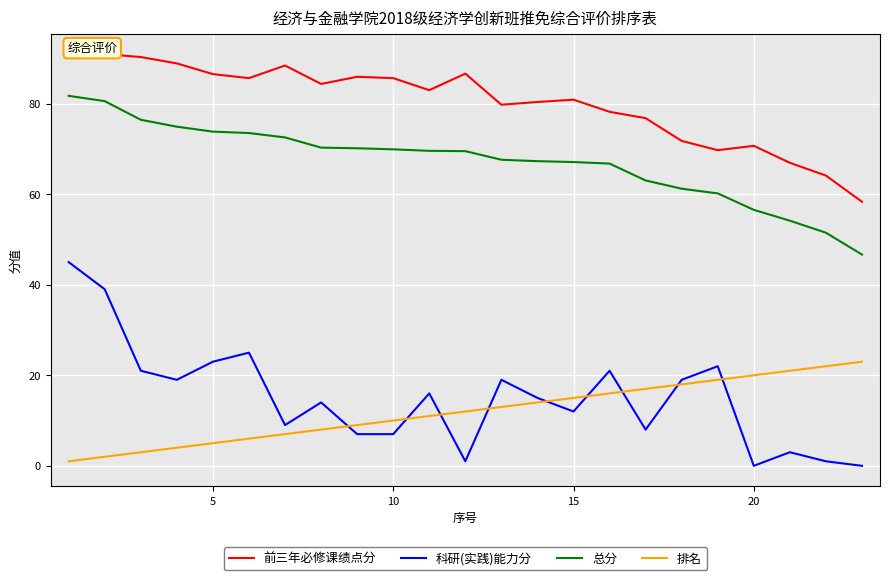

What are all the series names shown in the legend?

前三年必修课绩点分, 科研(实践)能力分, 总分, 排名